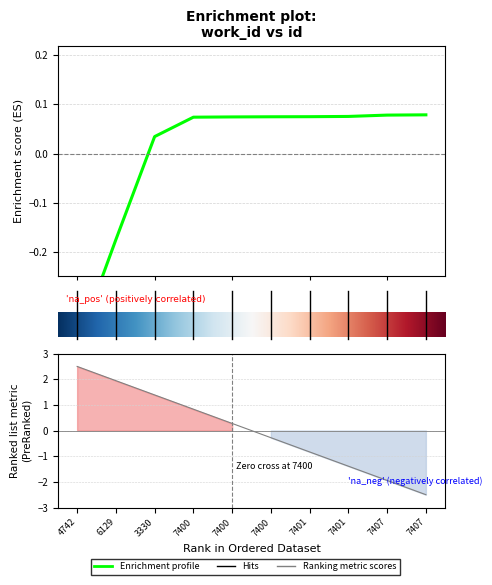

Rank the categories by value from highest to lowest.

7407, 7407, 7401, 7401, 7400, 7400, 7400, 3330, 6129, 4742